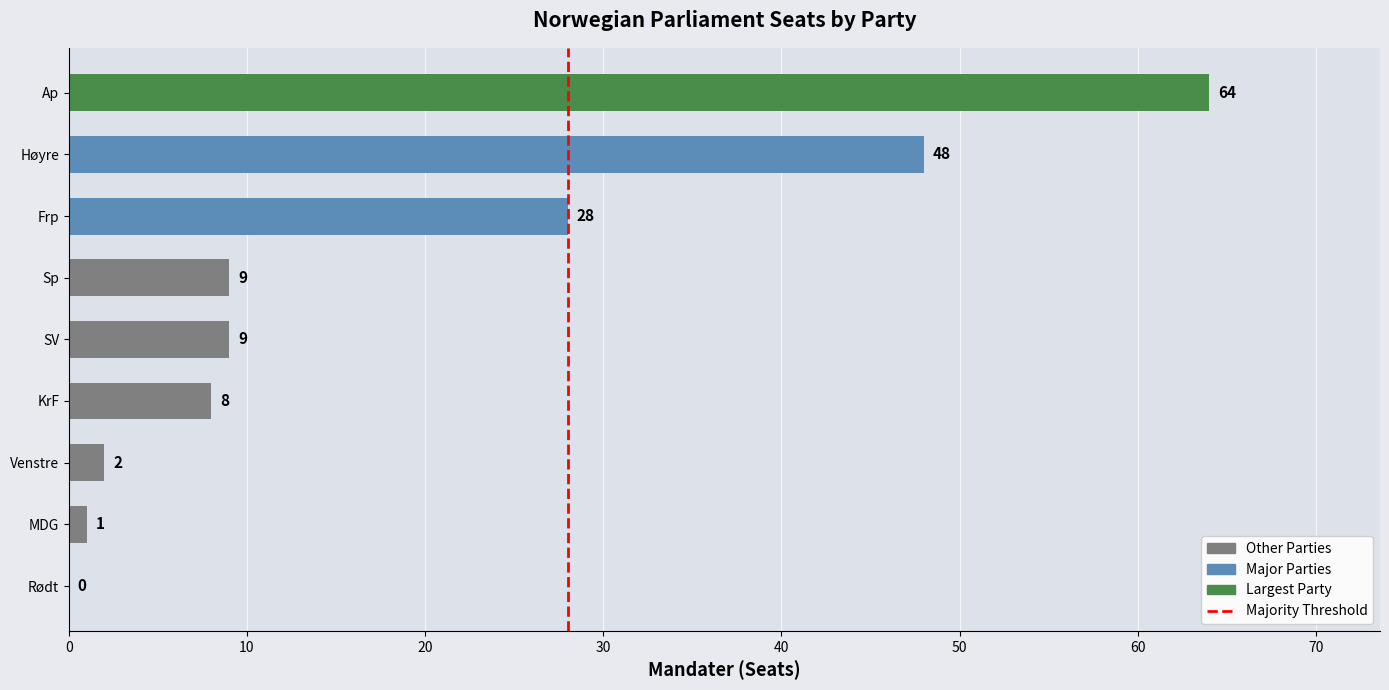

What is the sum of all values?

169